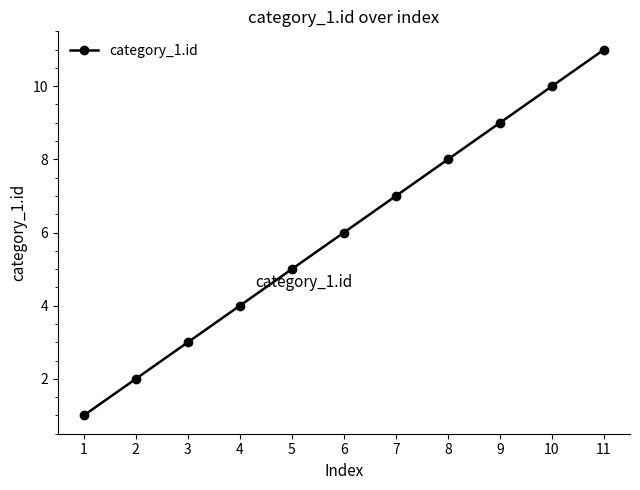

What is the difference between the values at 6 and 4?

2